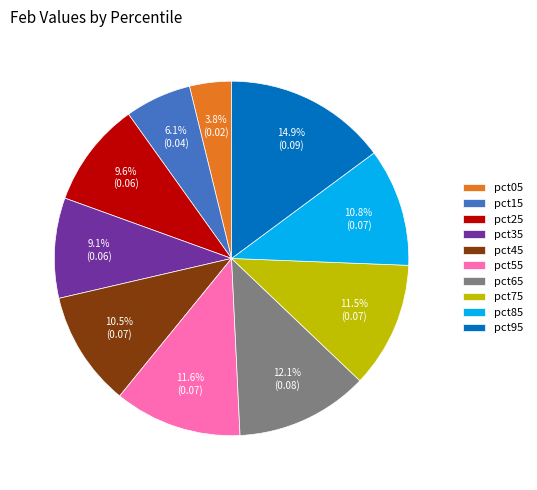

To the nearest percent, what is the combined percentage of pct85 and pct35?

20%